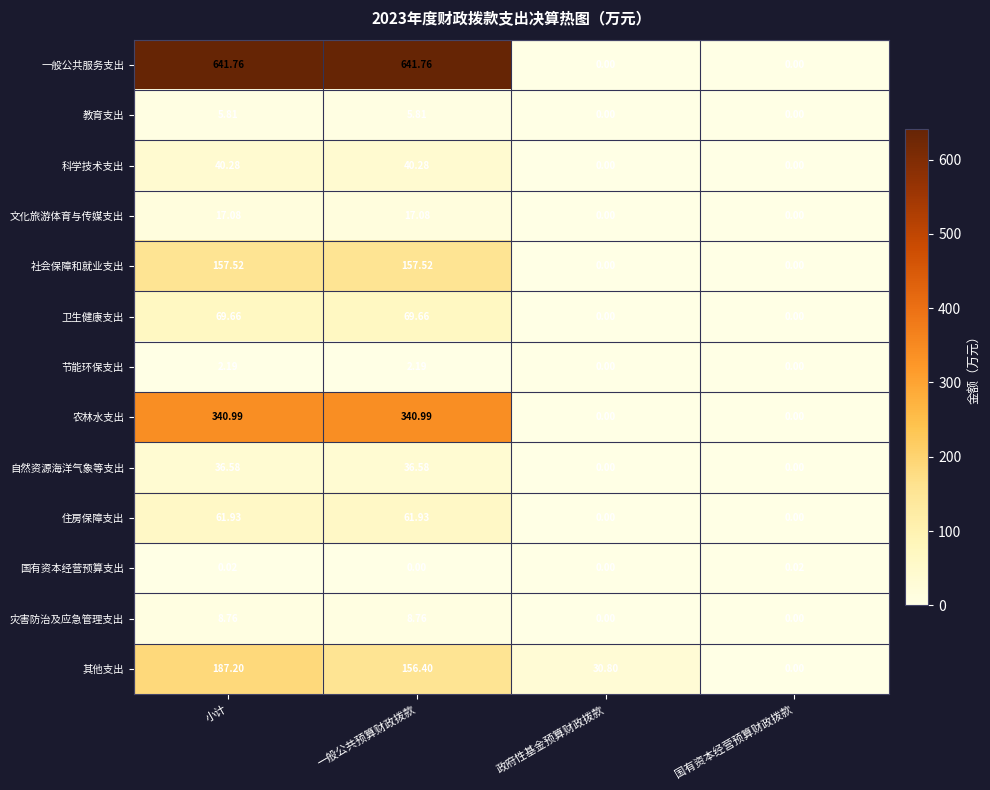

Is the value of 住房保障支出 at 政府性基金预算财政拨款 greater than the value of 科学技术支出 at 小计?

No